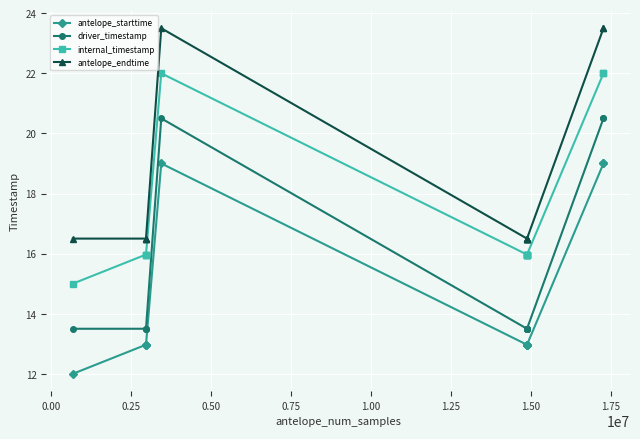

At how many categories does at least one series exceed 23?

3